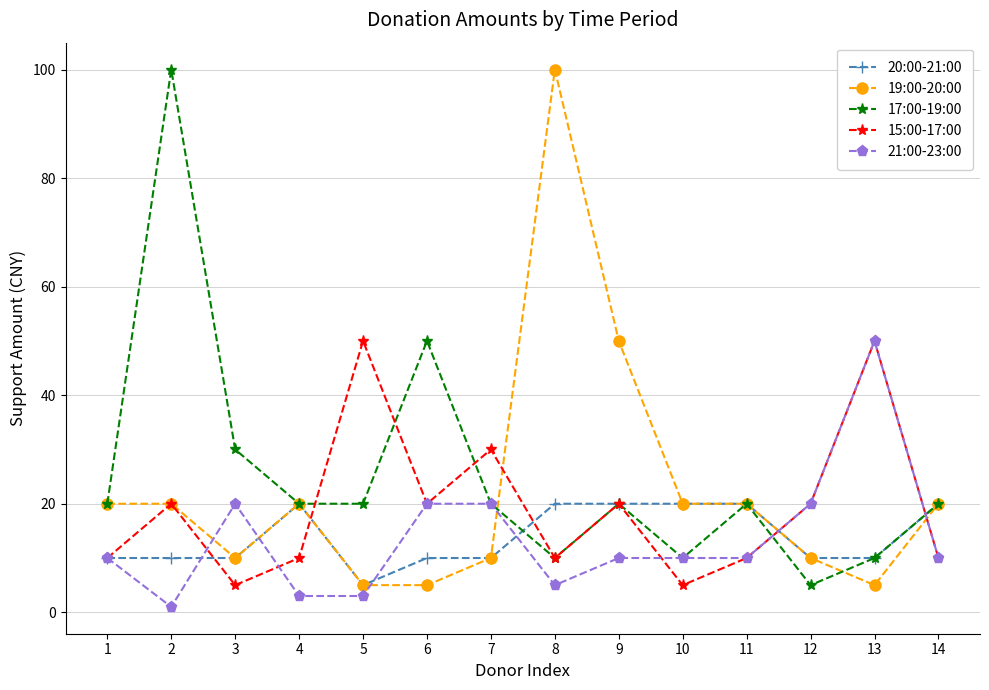

Is the value of 17:00-19:00 at 6 greater than the value of 15:00-17:00 at 14?

Yes